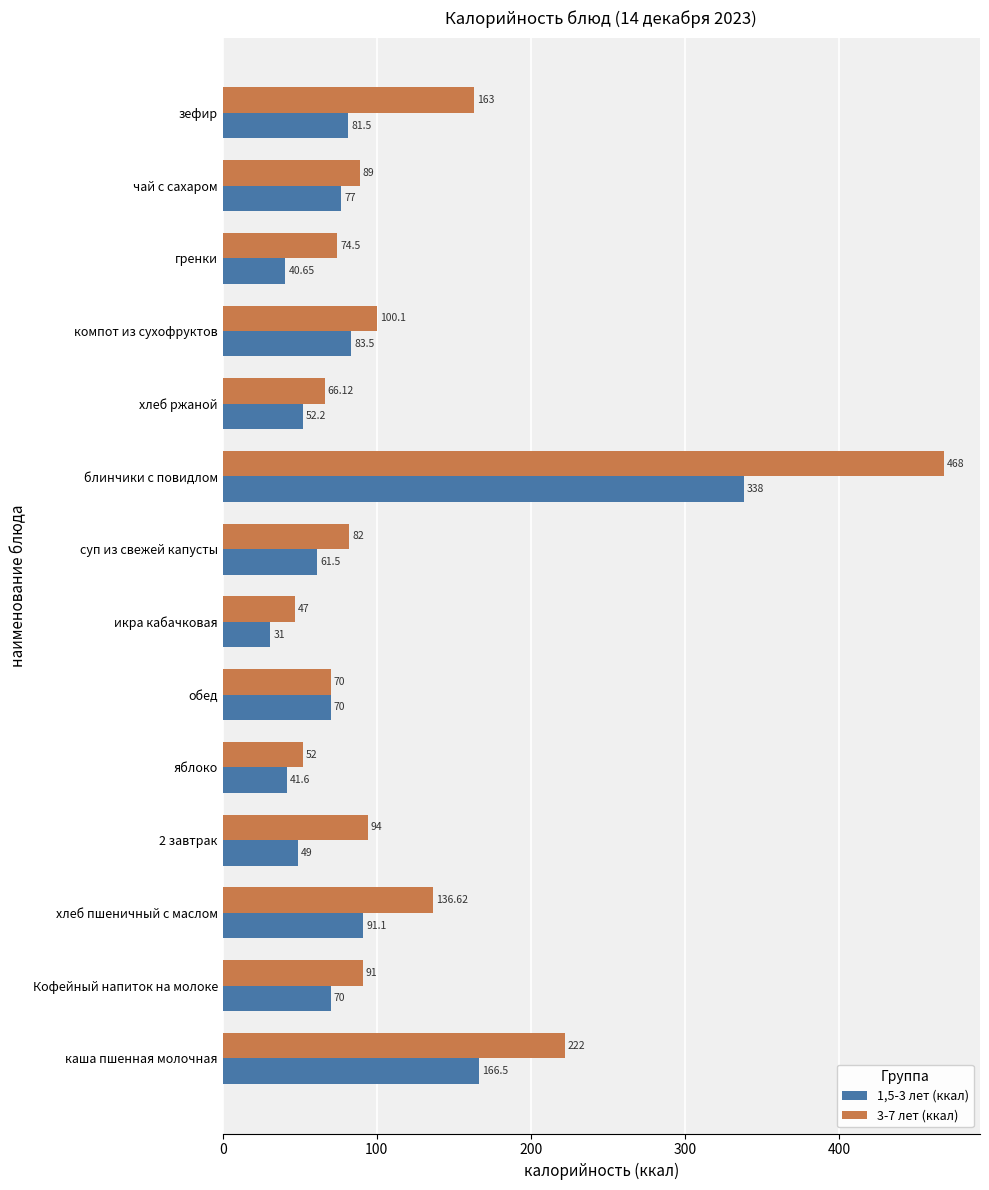

Rank the series by their maximum value, from lowest to highest.

1,5-3 лет (ккал), 3-7 лет (ккал)